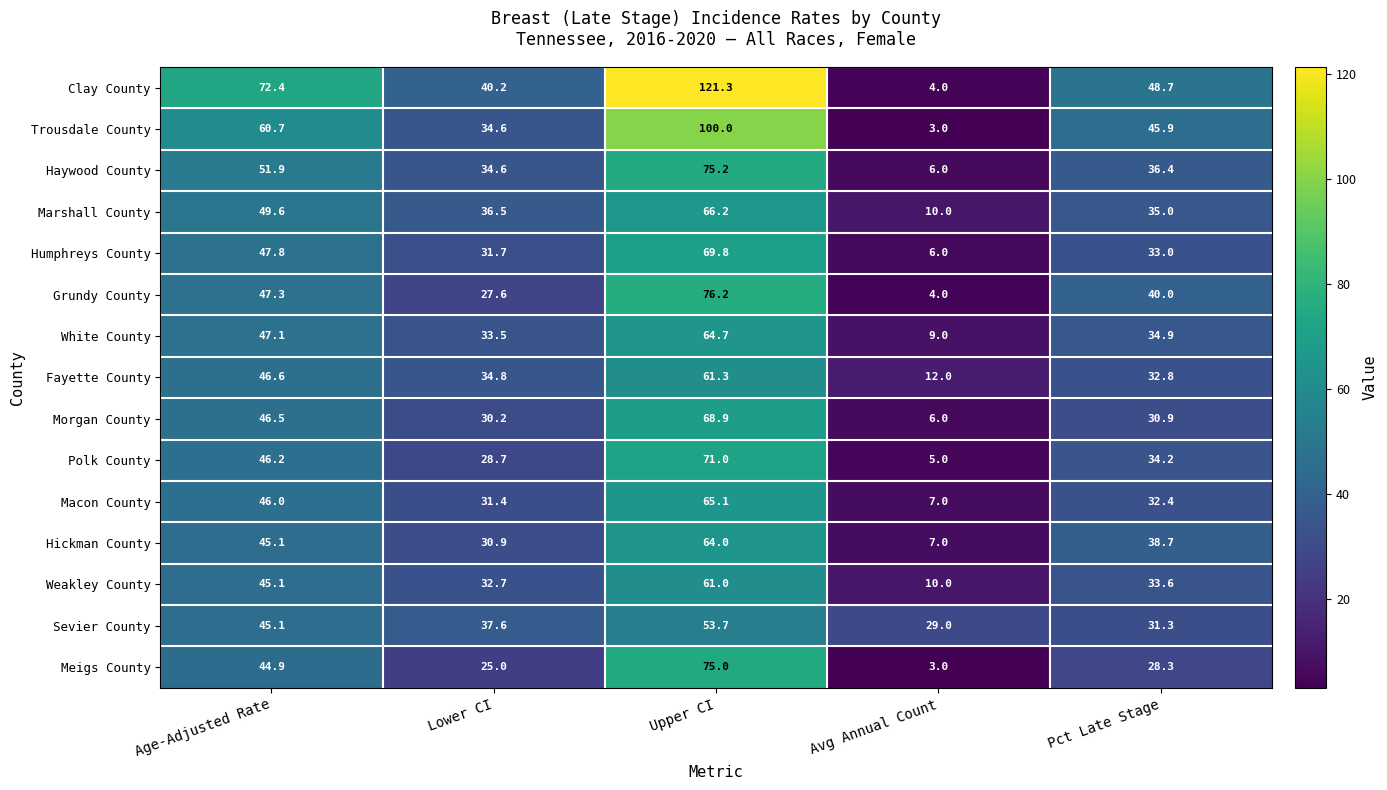

Where does the Haywood County series first go above 36?

Age-Adjusted Rate